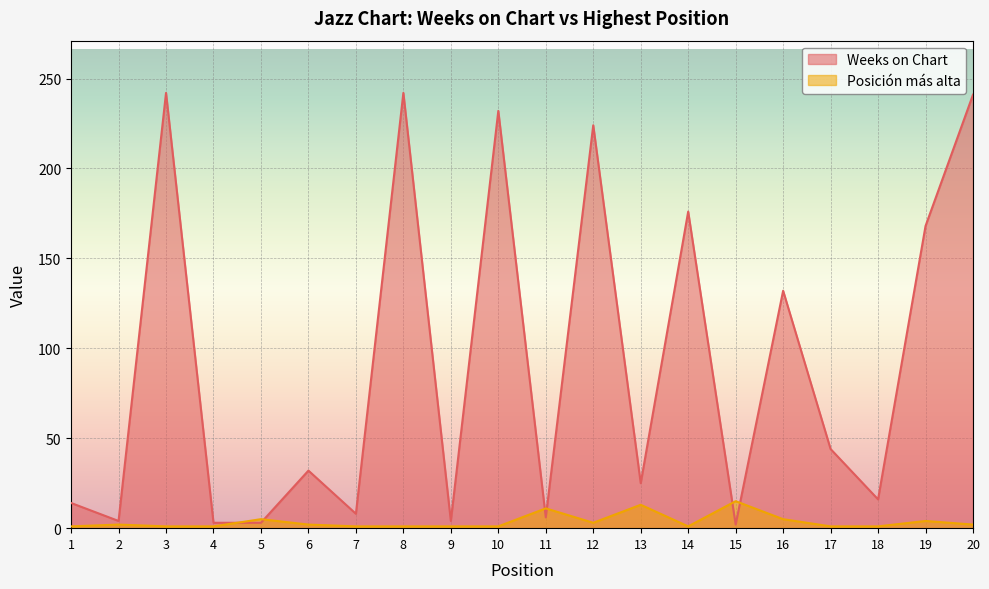

Which has a higher value, 20 or 1?

20